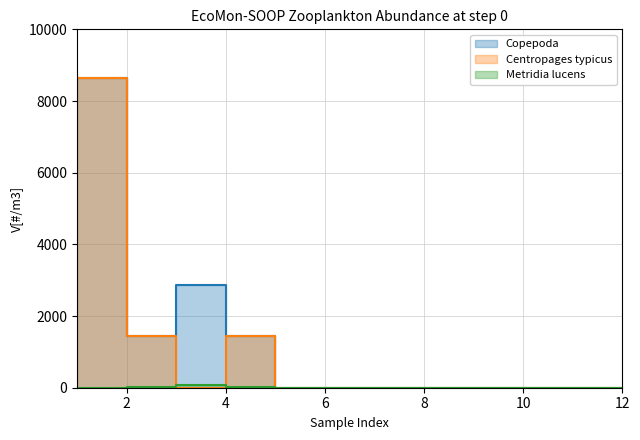

Which series changed the most between 6 and 9?

Copepoda